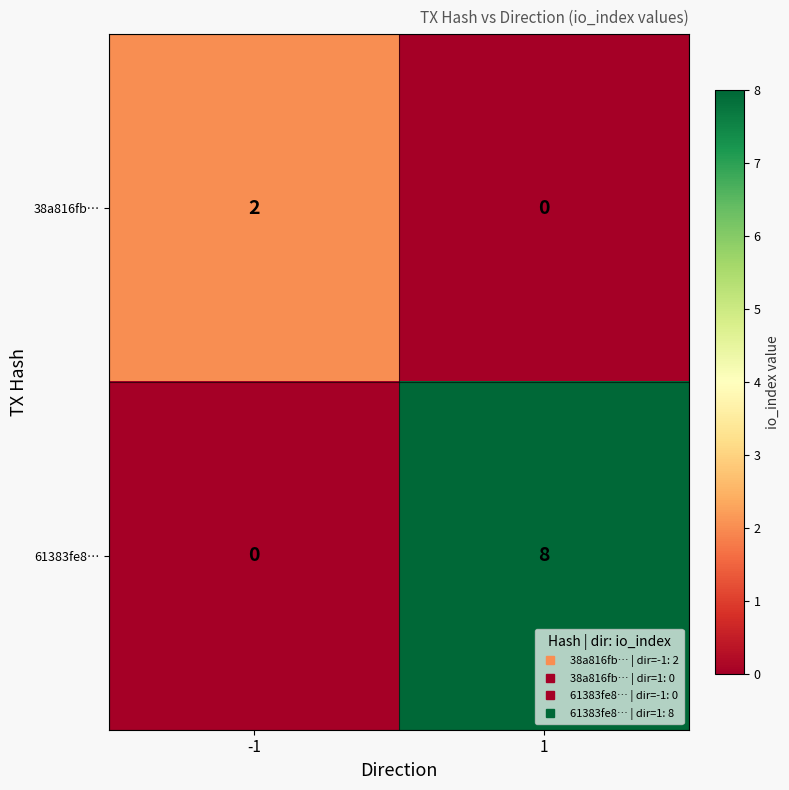

What is the maximum value shown in the chart?

8